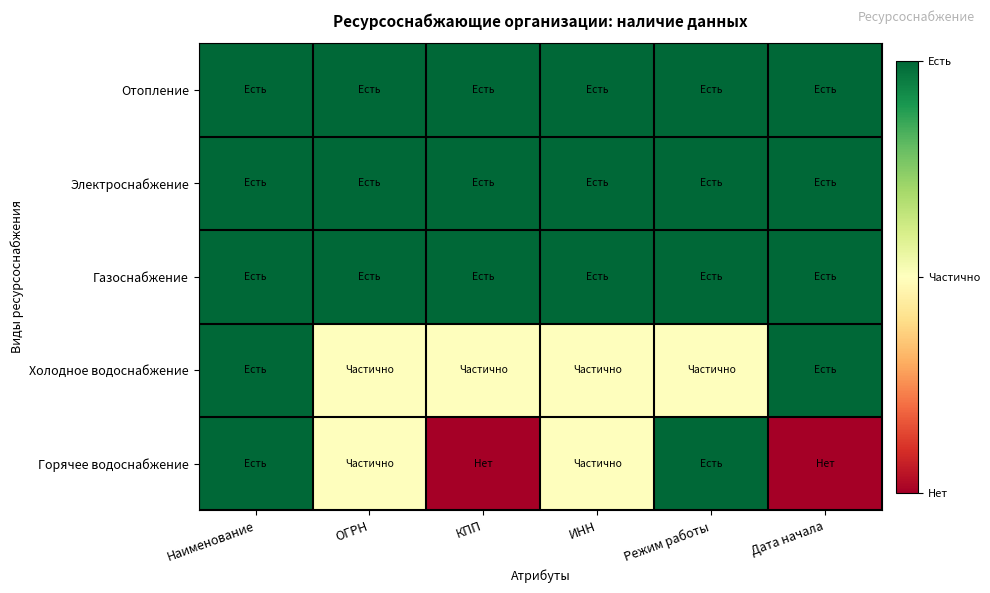

Reading right to left, extract all data points from this chart.

Отопление: Дата начала=1.0	Режим работы=1.0	ИНН=1.0	КПП=1.0	ОГРН=1.0	Наименование=1.0
Электроснабжение: Дата начала=1.0	Режим работы=1.0	ИНН=1.0	КПП=1.0	ОГРН=1.0	Наименование=1.0
Газоснабжение: Дата начала=1.0	Режим работы=1.0	ИНН=1.0	КПП=1.0	ОГРН=1.0	Наименование=1.0
Холодное водоснабжение: Дата начала=1.0	Режим работы=0.5	ИНН=0.5	КПП=0.5	ОГРН=0.5	Наименование=1.0
Горячее водоснабжение: Дата начала=0.0	Режим работы=1.0	ИНН=0.5	КПП=0.0	ОГРН=0.5	Наименование=1.0